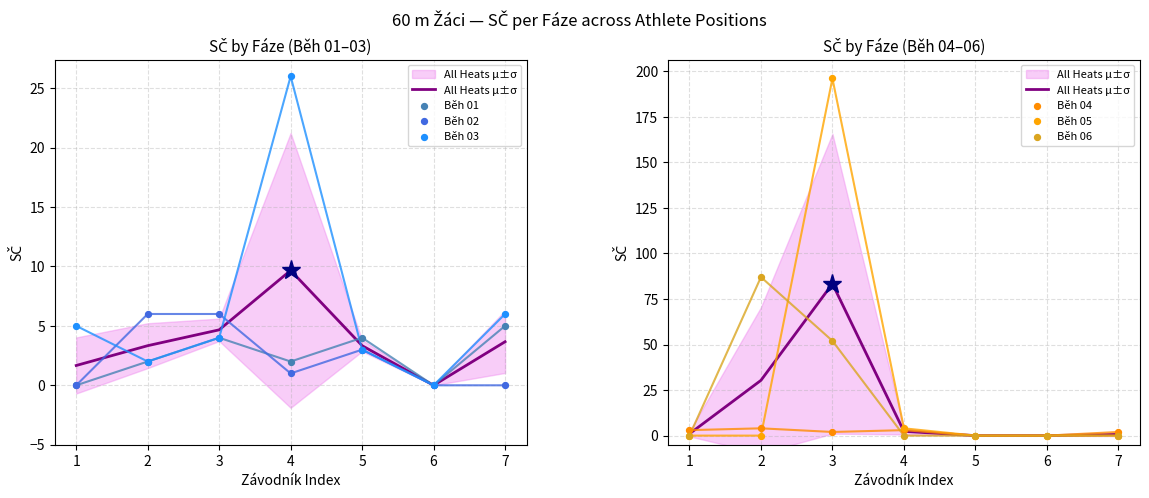

What are all the series names shown in the legend?

Běh 01, Běh 02, Běh 03, Běh 04, Běh 05, Běh 06